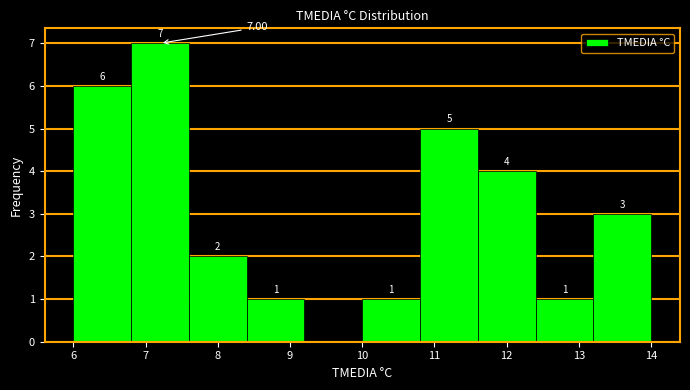

Over which range of the x-axis is the bar tallest?

6.8 to 7.6